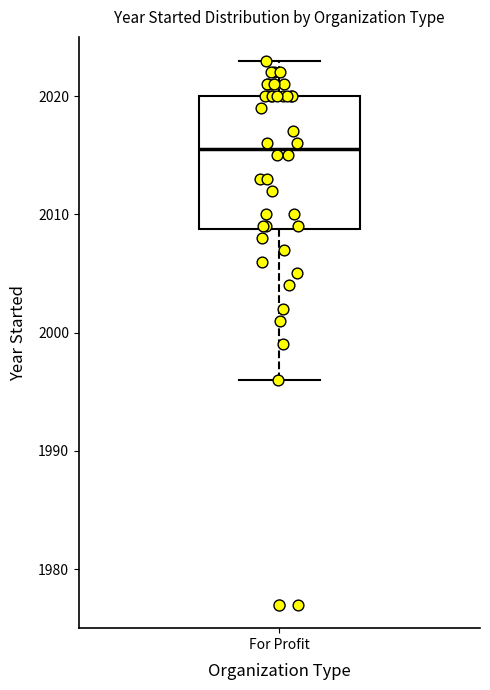

Read this box plot against the y-axis: the position of the median line, the range covered by the box, and the ends of both whiskers. The values are not printed on the chart, so give them approximately, as read against the axis.

median 2016, box 2009 to 2020, whiskers 1996 to 2023